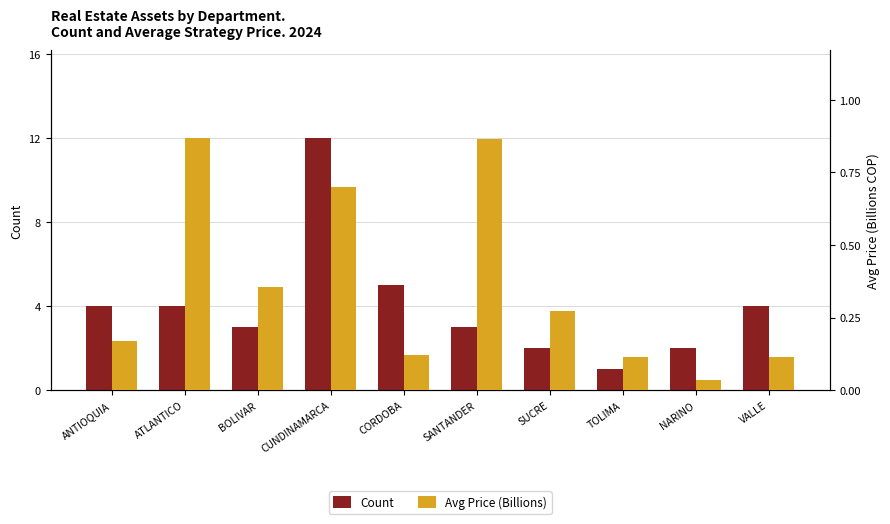

What is the difference between the second highest and second lowest values in the Avg Price (Billions) series?

0.8